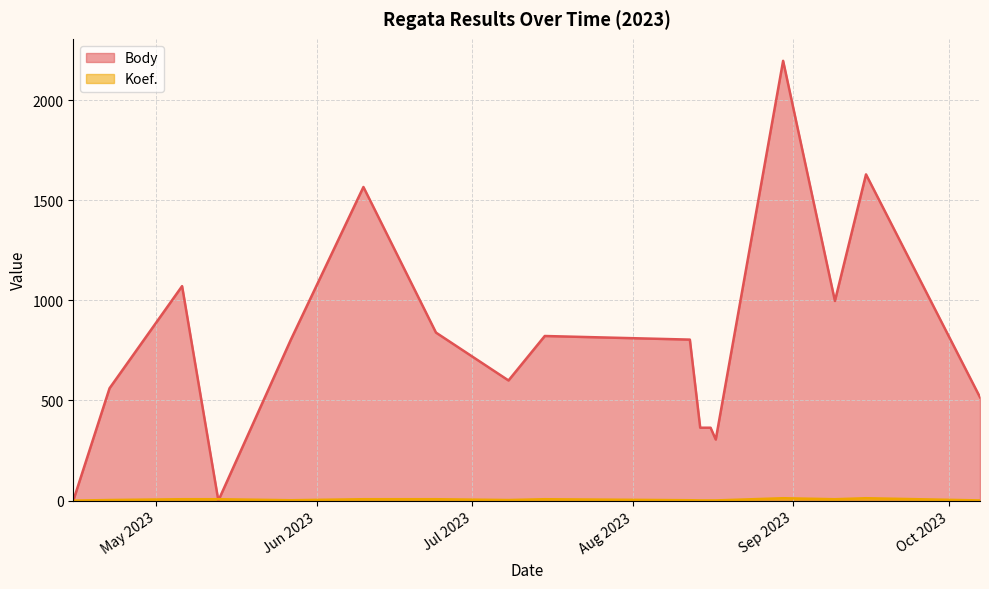

At which category does the chart reach its minimum across all series?

2023-04-15